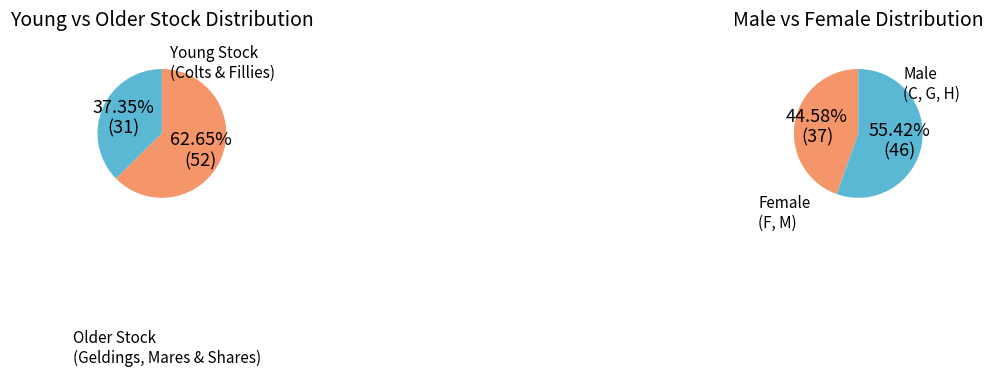

What is the total percentage of F and H?

28.9%